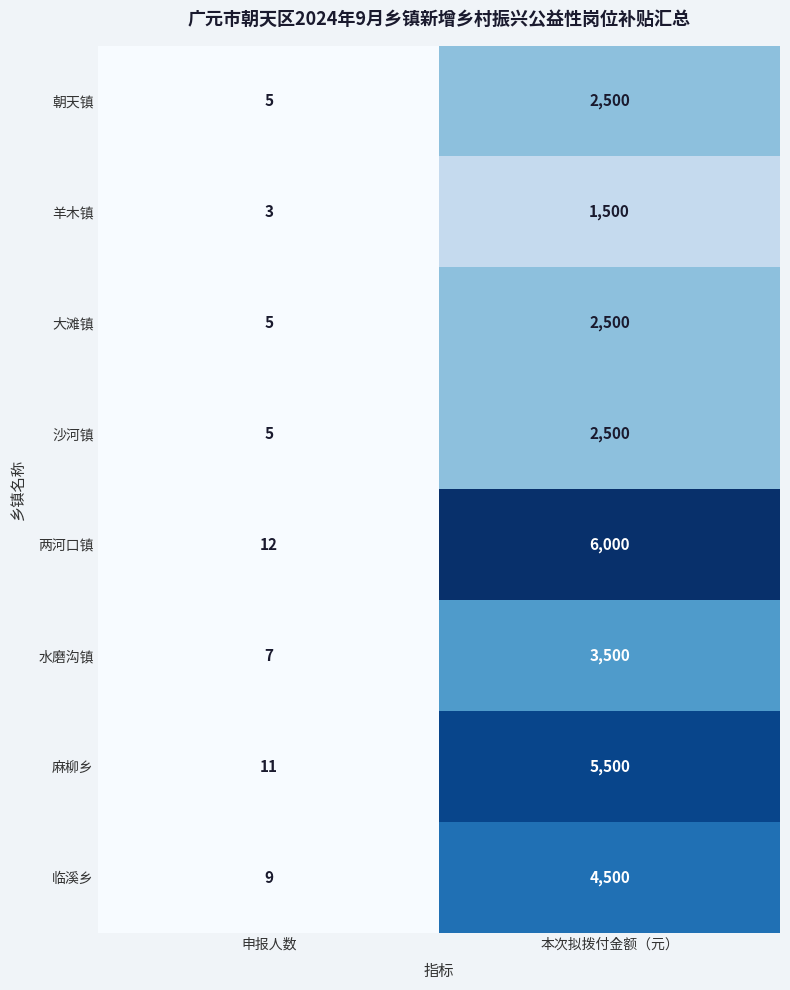

Which series changed the most between 申报人数 and 本次拟拨付金额（元）?

两河口镇